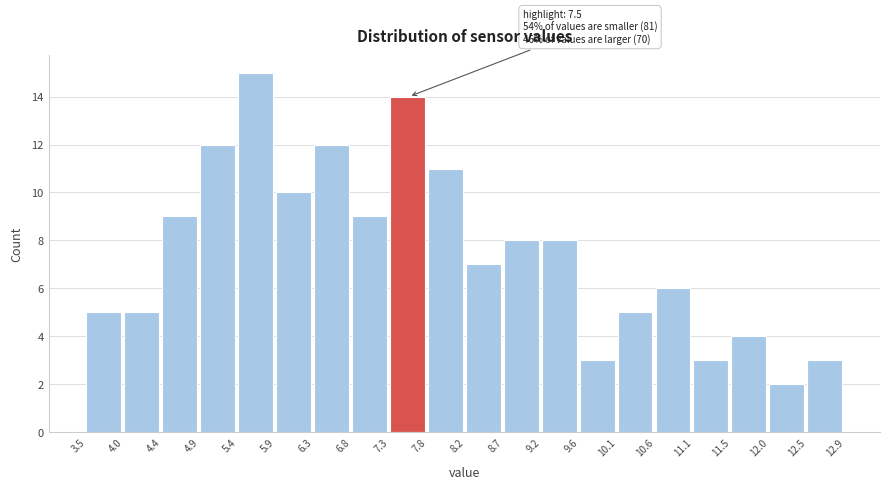

Over which range of the x-axis is the bar tallest?

5.4 to 5.9